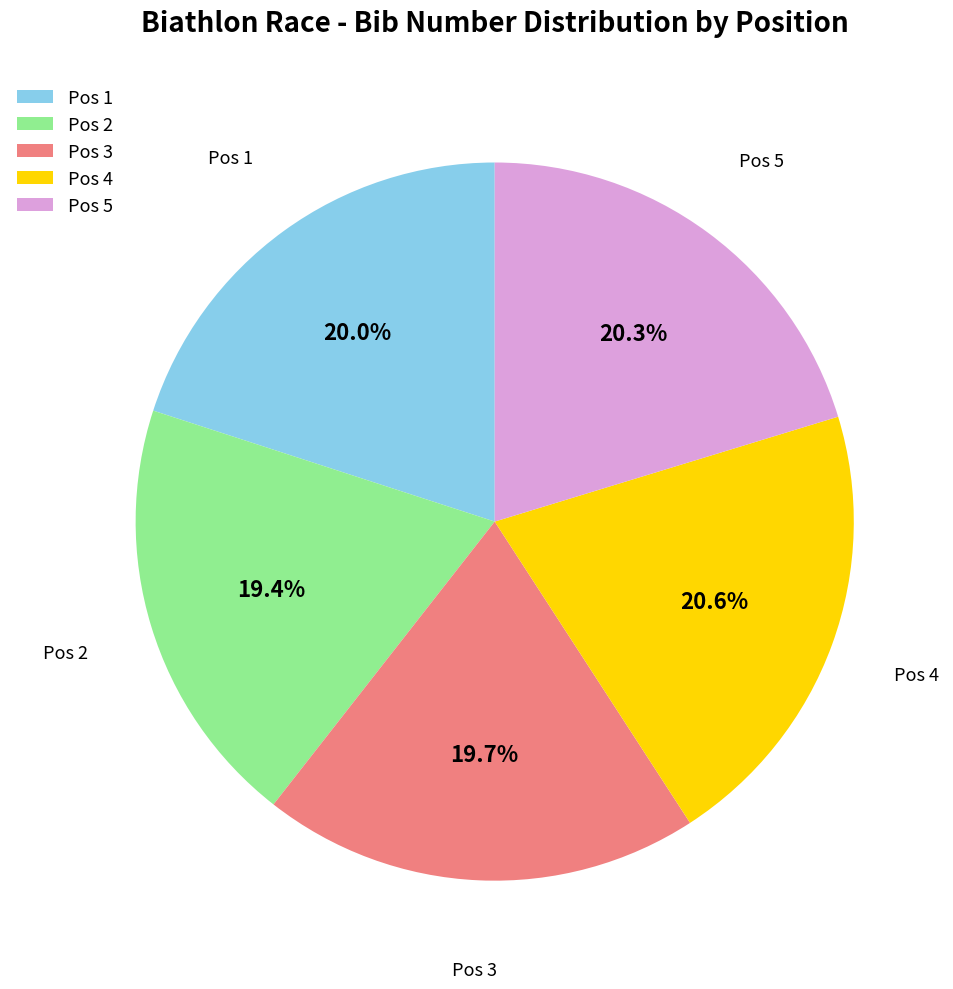

To the nearest percent, what is the average slice percentage?

20%